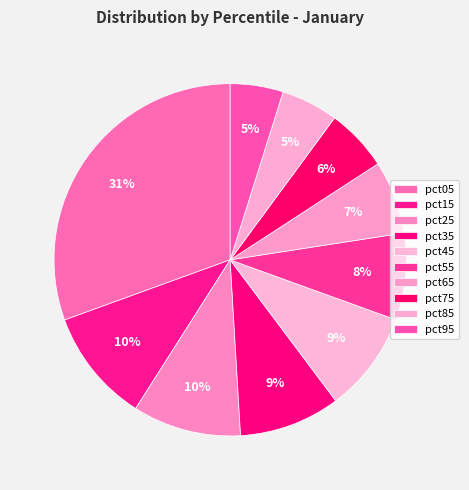

Which has a higher value, pct95 or pct55?

pct55